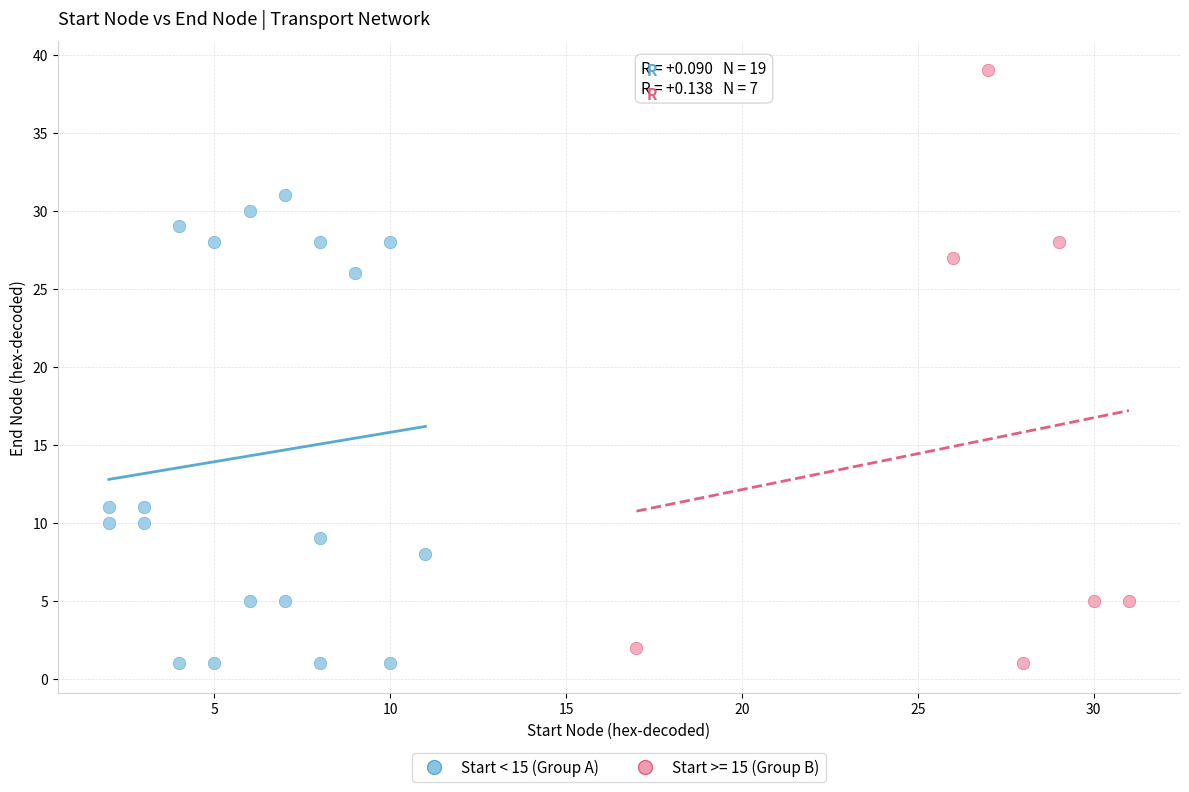

Which series reaches the maximum Y coordinate?

Start >= 15 (Group B)